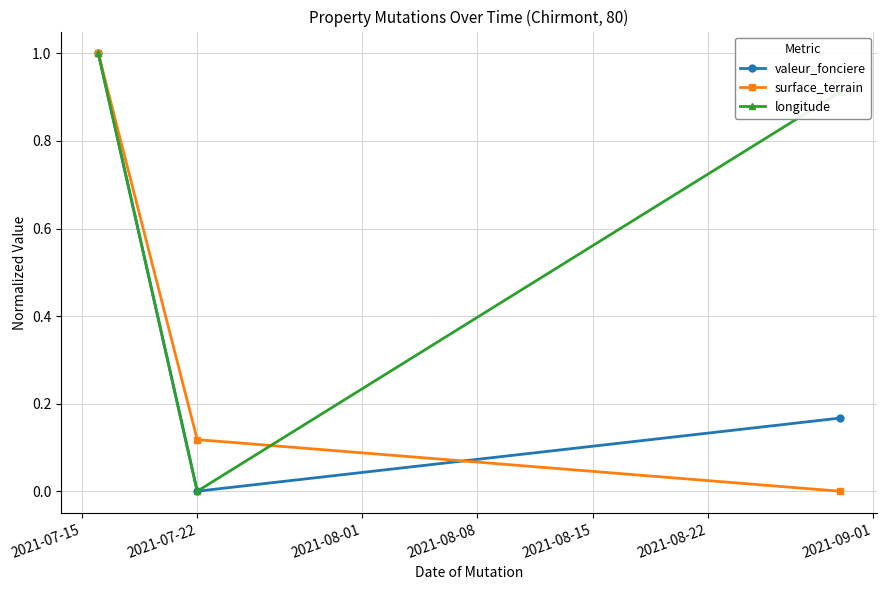

Which series has the largest total across all categories?

longitude